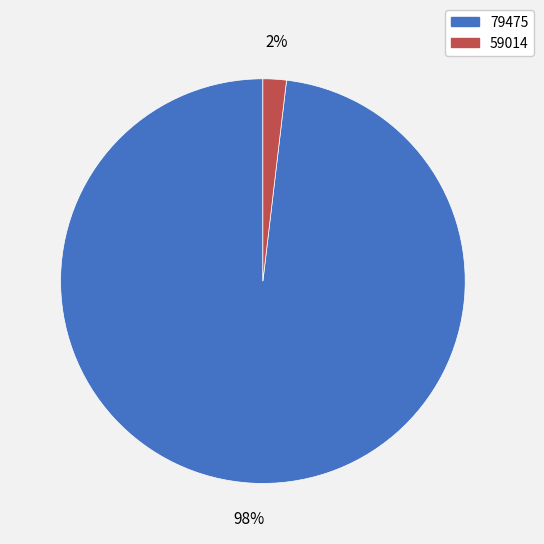

Rank the categories by value from lowest to highest.

59014, 79475